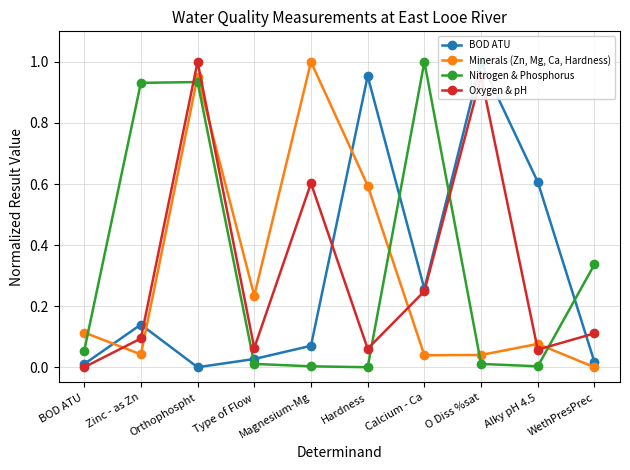

At how many categories does at least one series exceed 0?

10